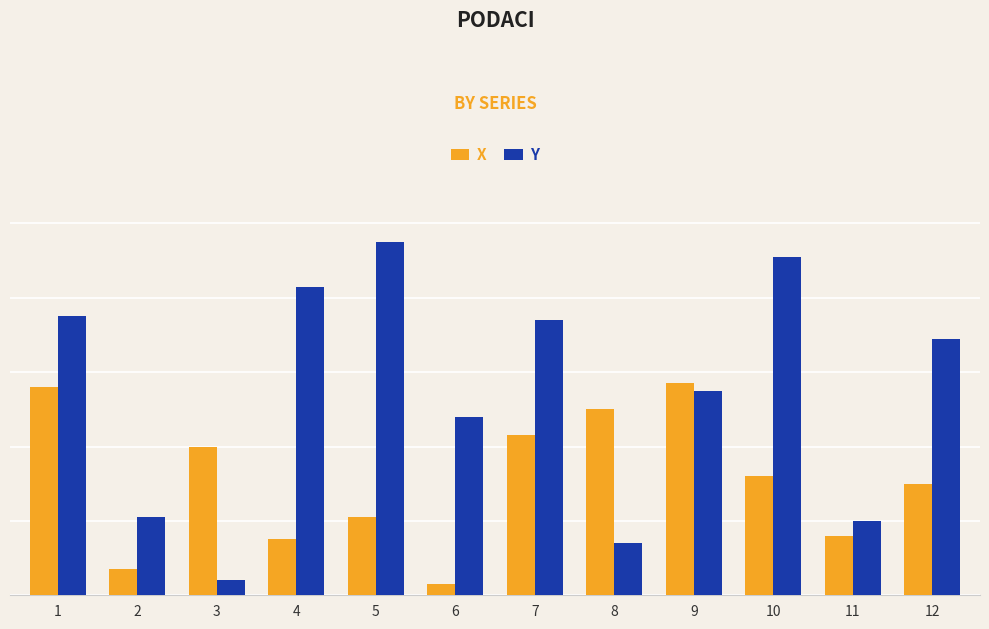

What is the total value across all series at 6?

51